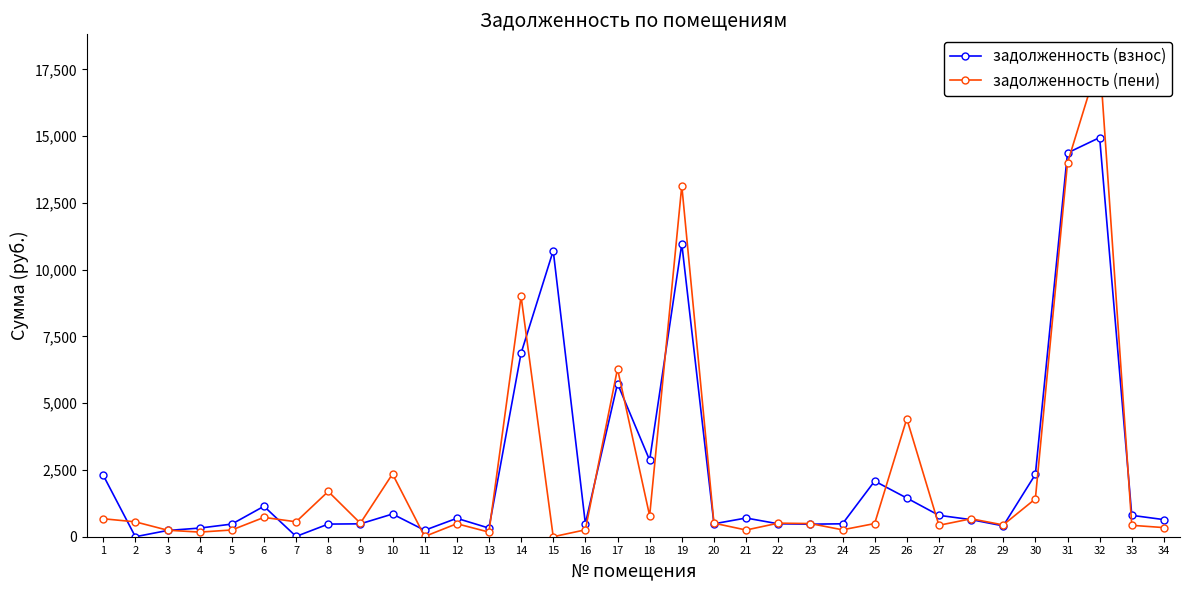

How many positive values does the задолженность (взнос) series have?

33